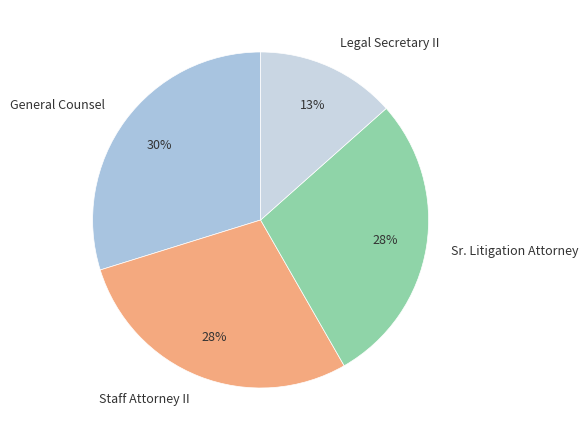

Which category has the smallest portion of the pie?

Legal Secretary II